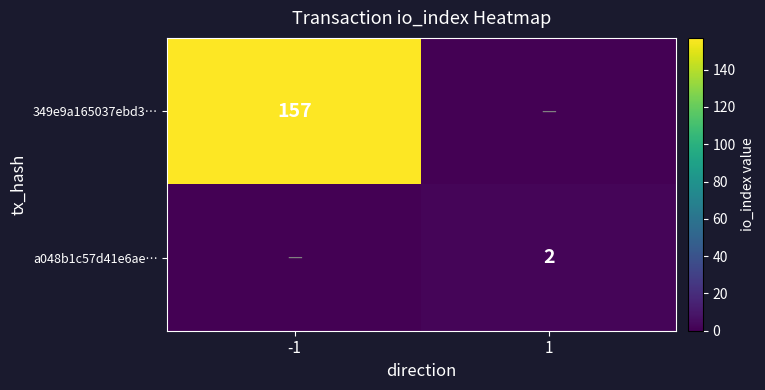

Which has a higher value, -1 or 1?

-1